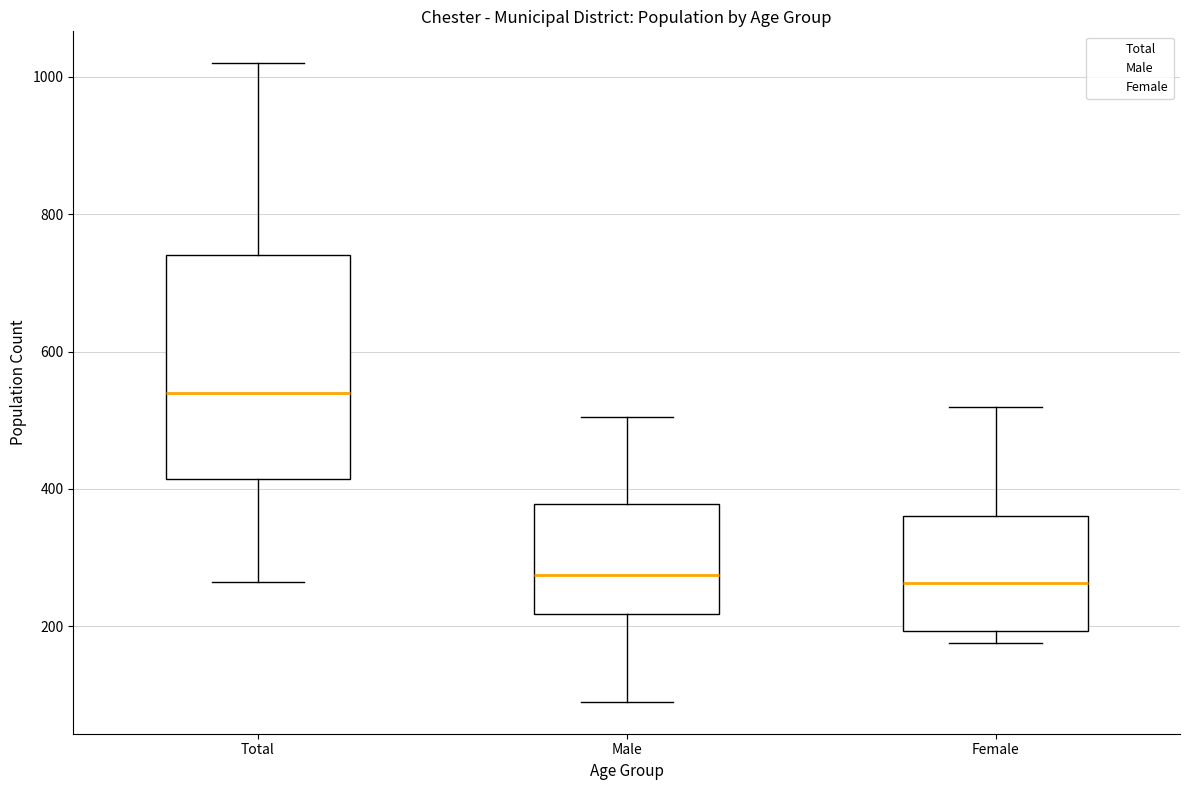

Where does the median line of the box for Female sit on the y-axis? The values are not printed on the chart, so give them approximately, as read against the axis.

260